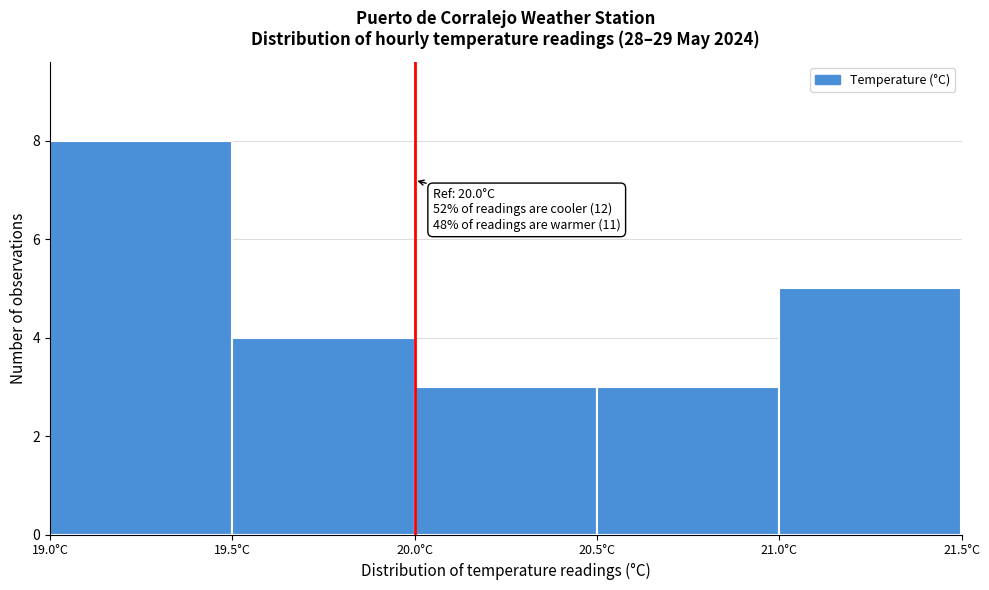

Which range on the x-axis has the tallest bar?

19.0 to 19.5